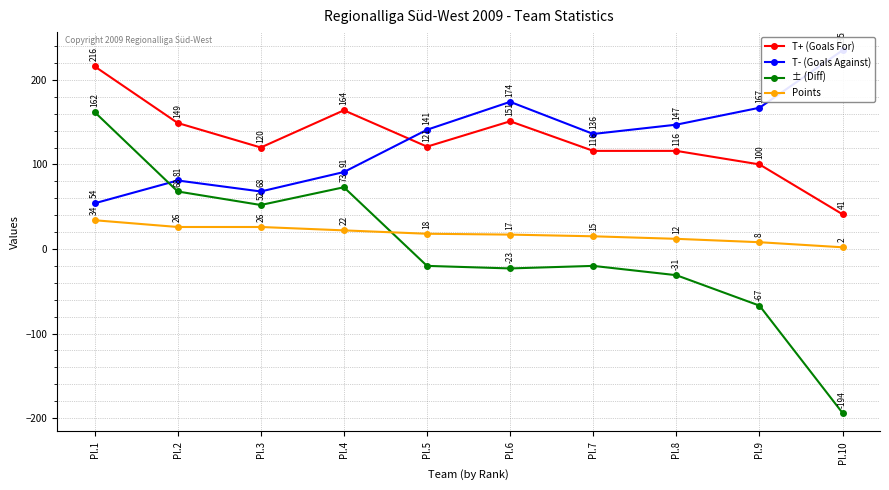

Rank the series at Pl.6 from lowest to highest value.

± (Diff), Points, T+ (Goals For), T- (Goals Against)